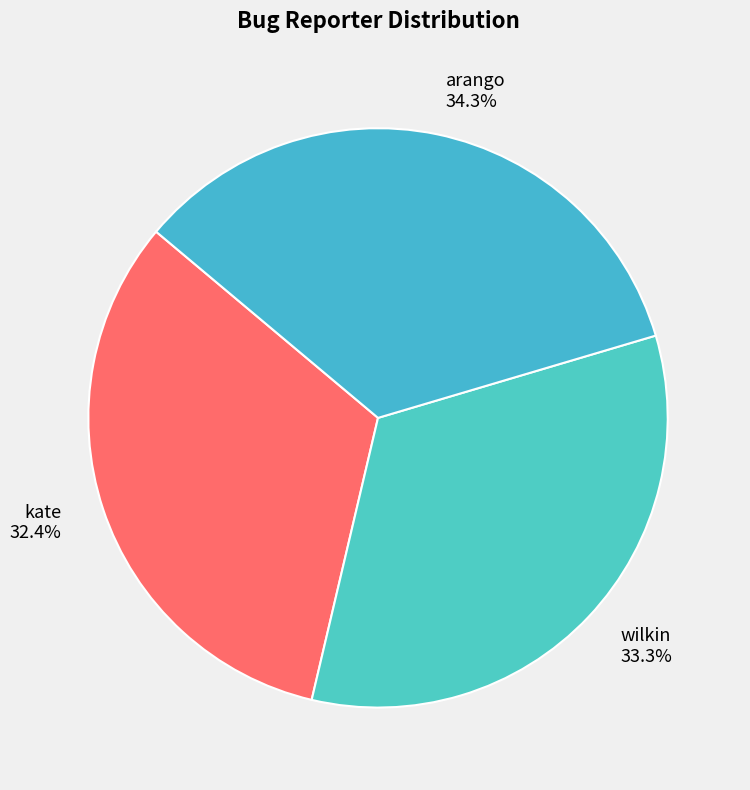

Does any single category account for the majority?

No